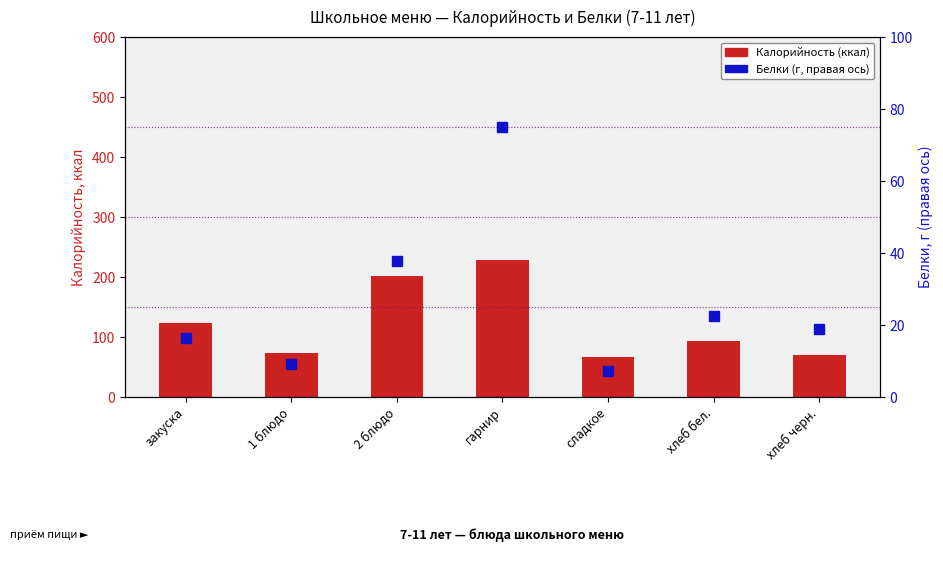

What is the difference between the Калорийность values at гарнир and сладкое?

161.8